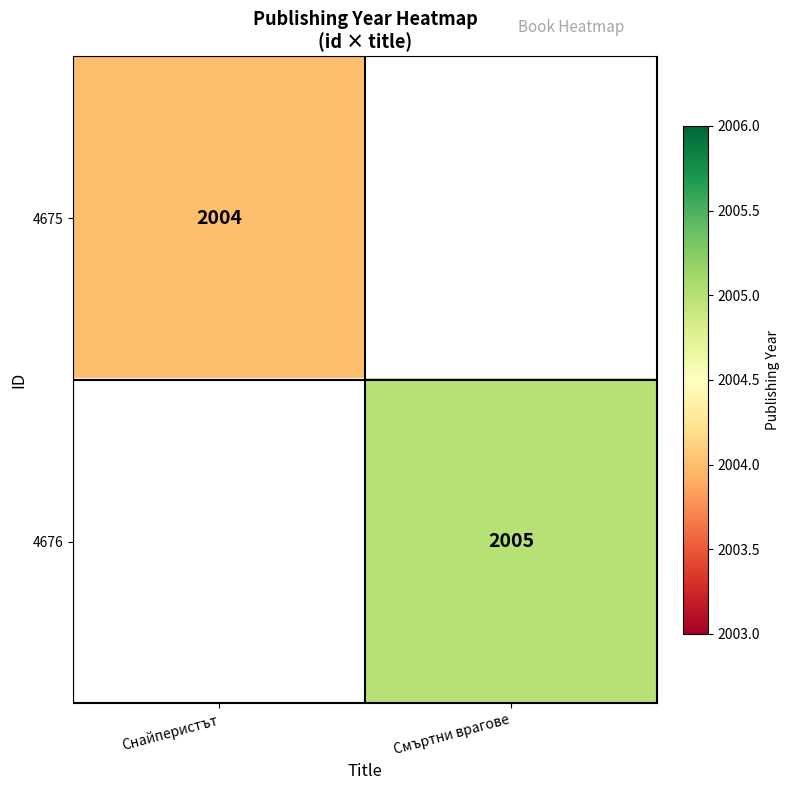

The value of 4675 at Снайперистът is 2874. True or false?

False